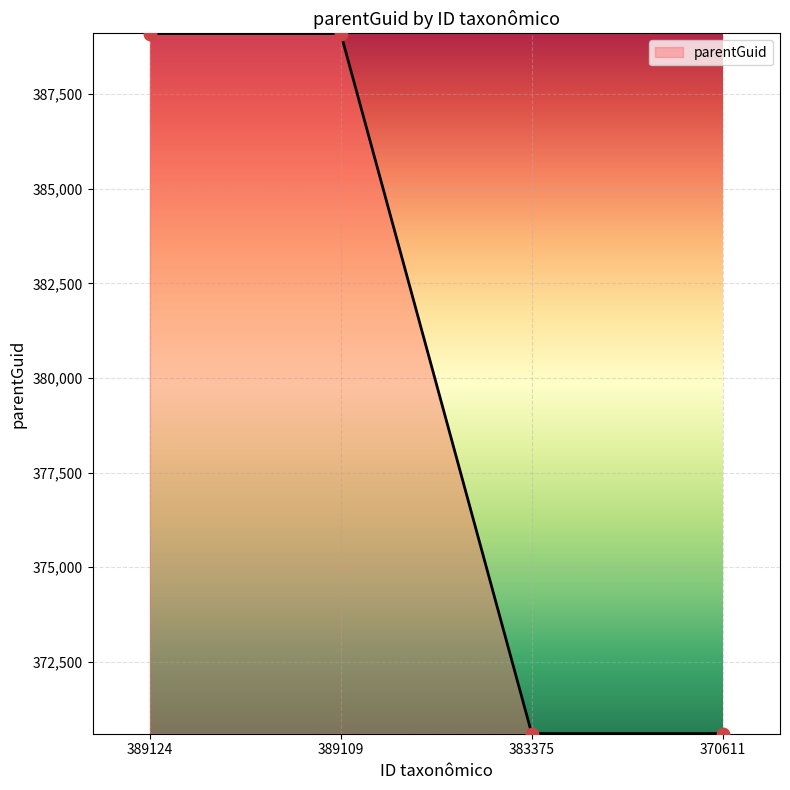

What is the change in value from 389109 to 383375?

-18498